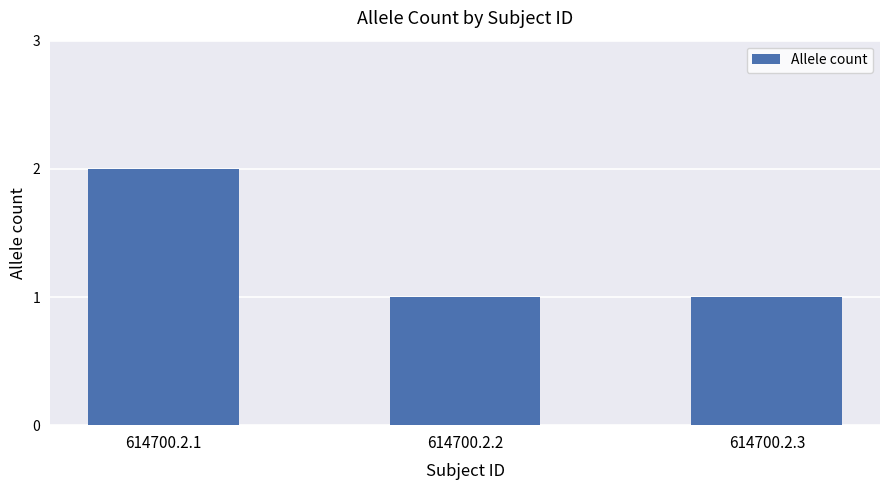

True or false: the data shows 2 at 614700.2.3.

False